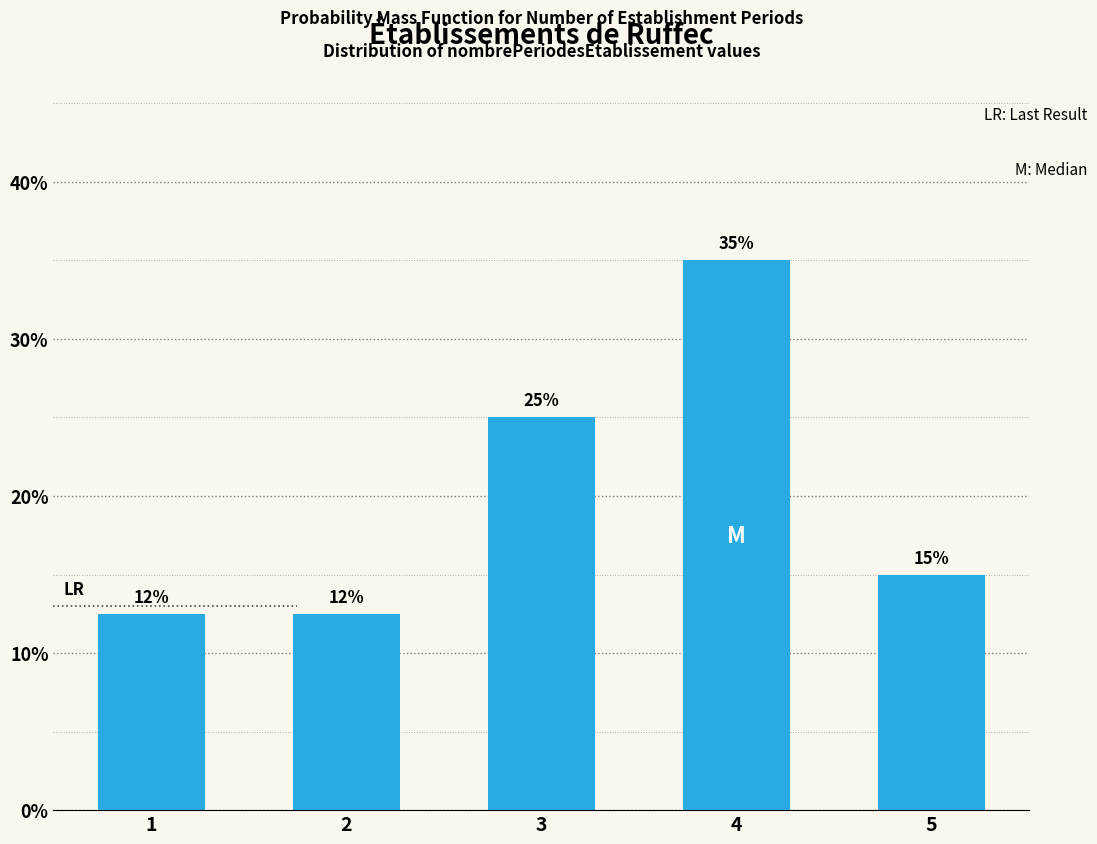

Between 1 and 4, which is larger?

4